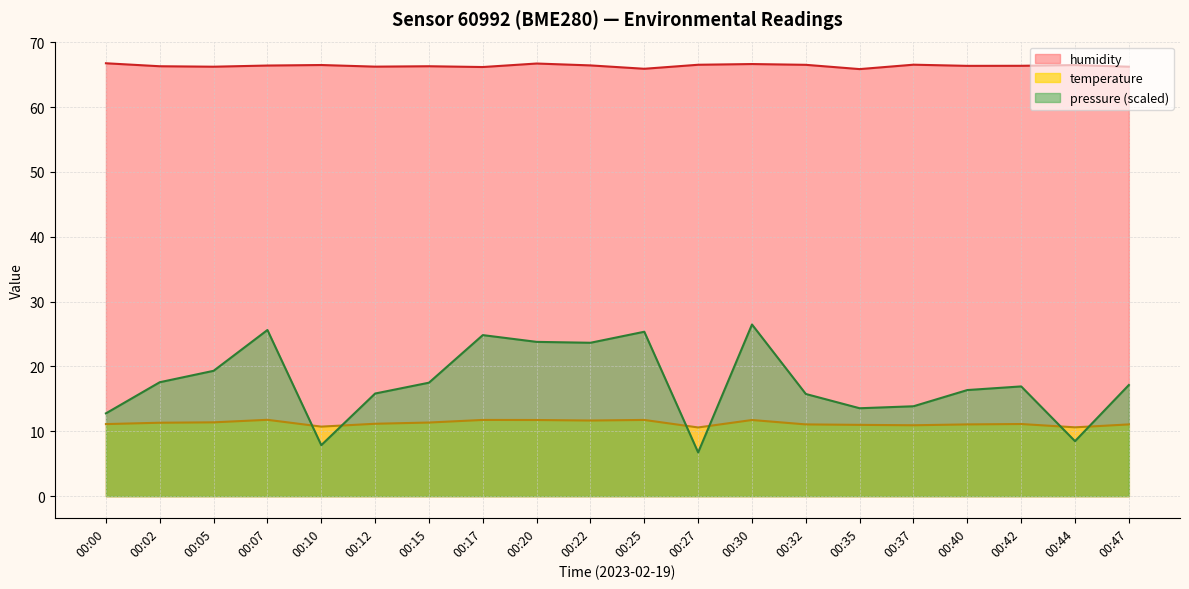

Where does the temperature series first go above 11?

00:00